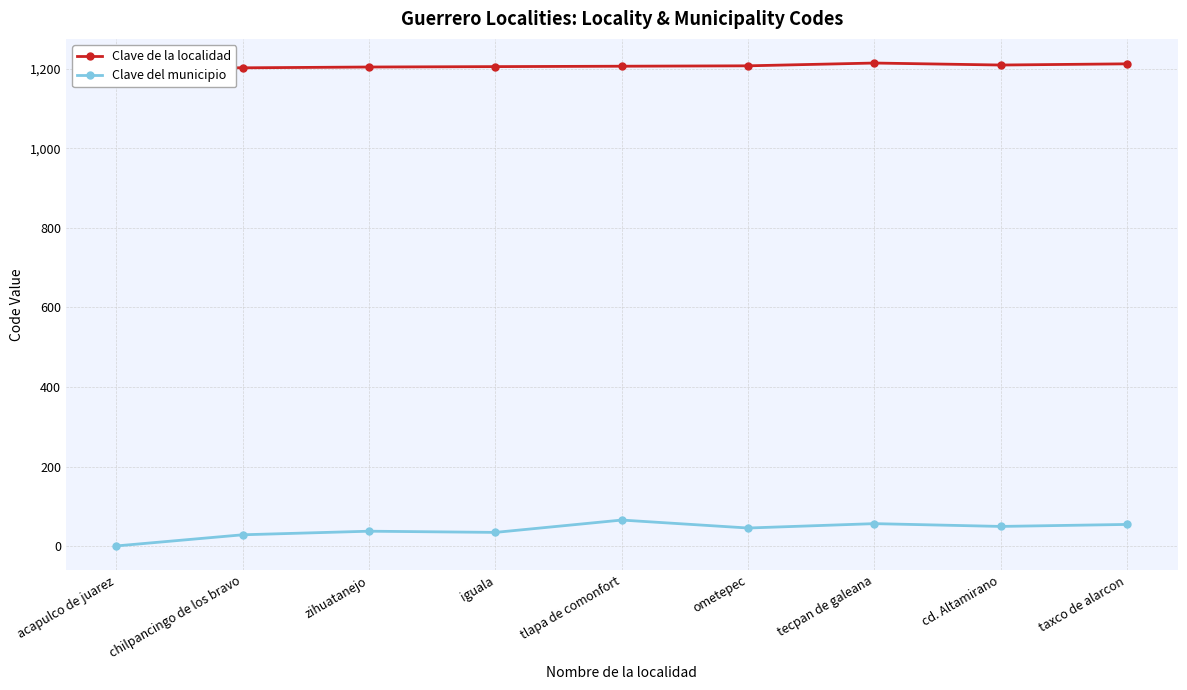

True or false: Clave del municipio and Clave de la localidad cross at least once.

False